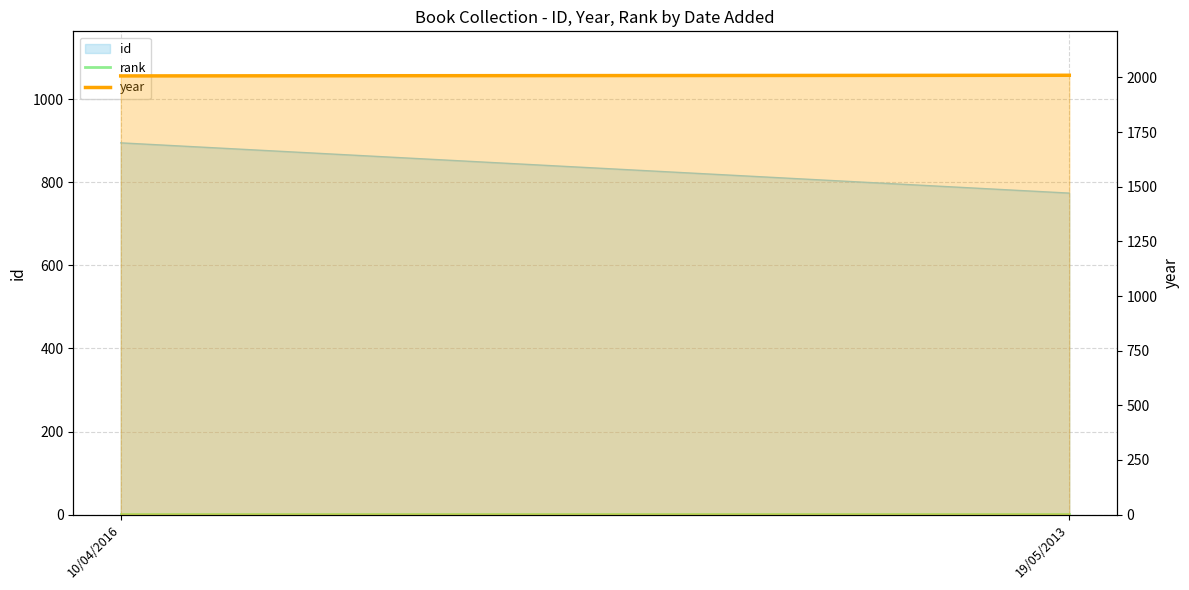

At which category does the chart reach its minimum across all series?

10/04/2016